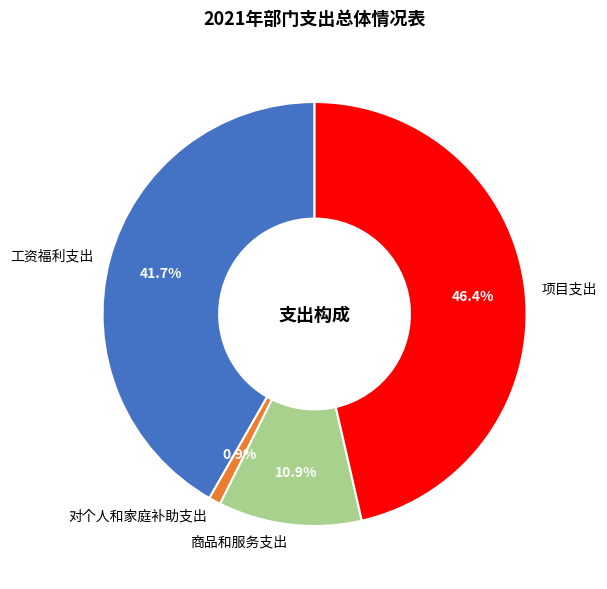

Combined, what portion of the pie is 对个人和家庭补助支出 and 商品和服务支出?

11.8%